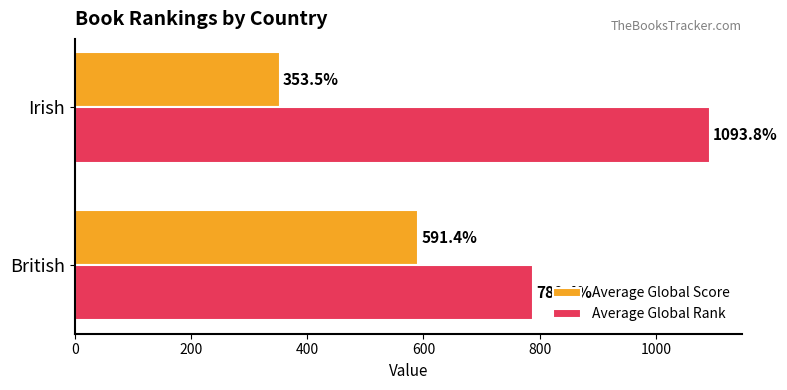

At which category is the sum across all series the highest?

Irish